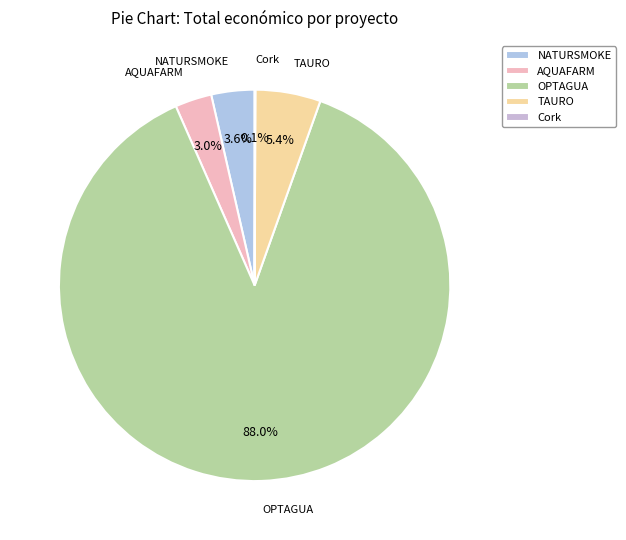

What is the ratio of the value at AQUAFARM to the value at NATURSMOKE?

0.8